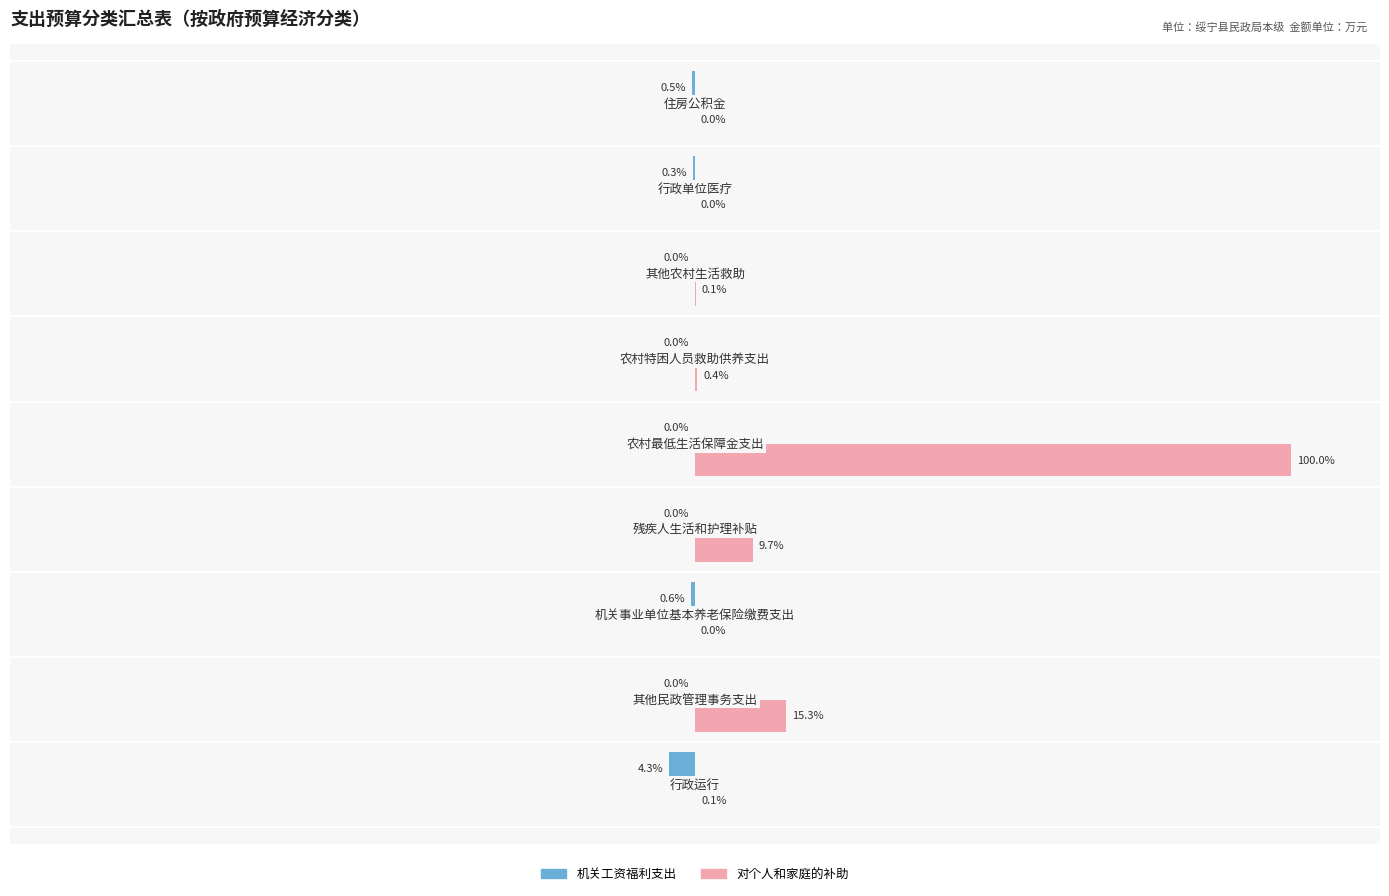

Which series has the largest total across all categories?

对个人和家庭的补助